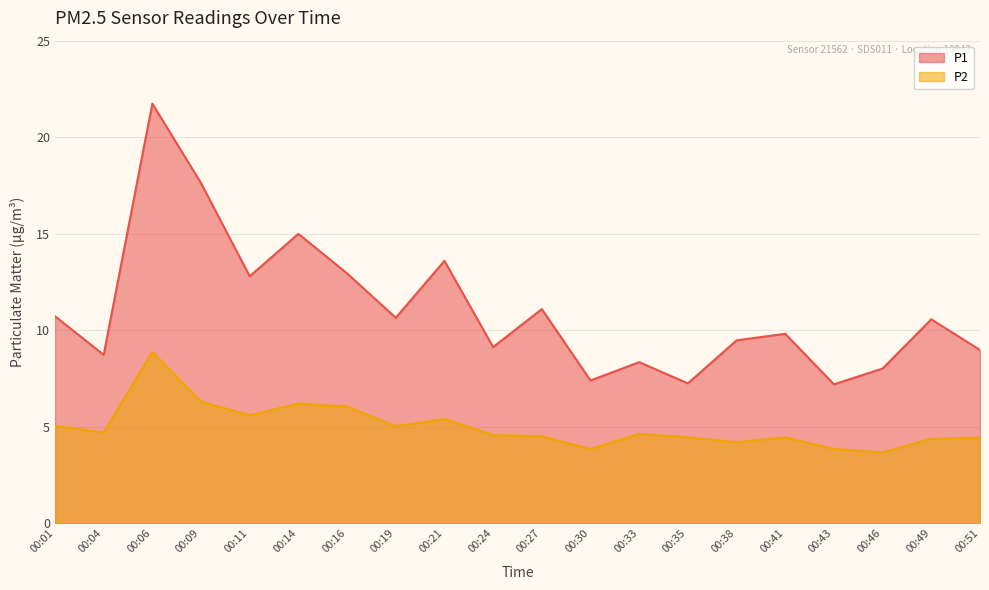

What is the difference between the P2 values at 00:41 and 00:43?

0.6